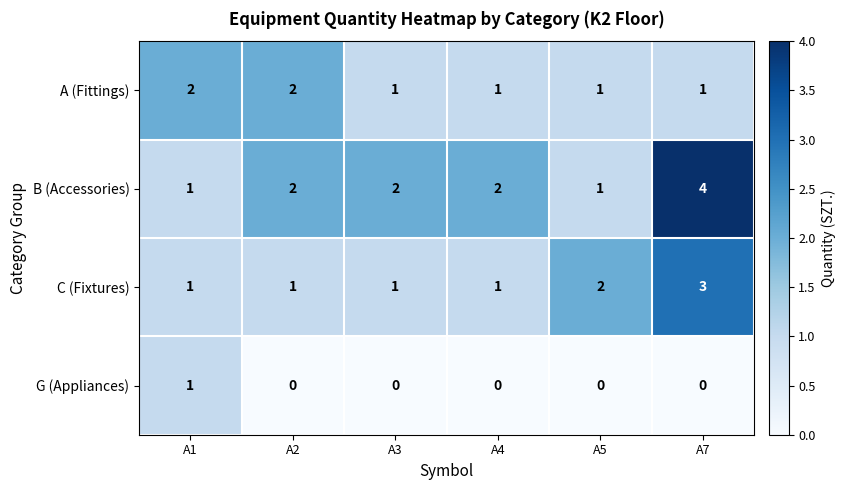

Which category has the highest value across all series?

A7